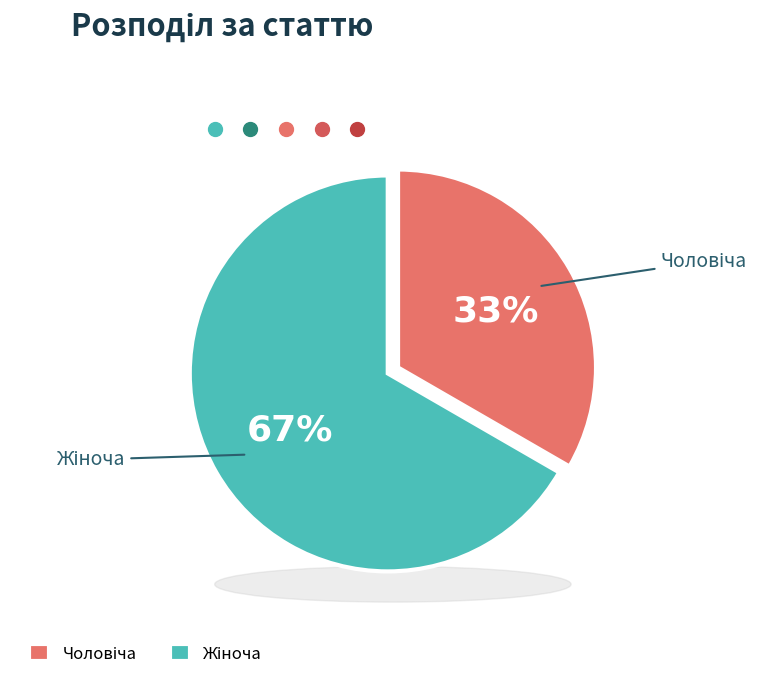

To the nearest percent, what is the average slice percentage?

50%